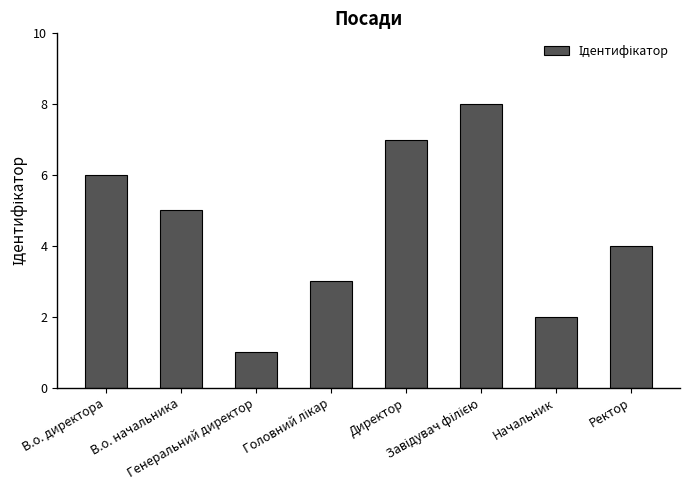

Reading left to right, what are all the values shown in this chart?

6	5	1	3	7	8	2	4